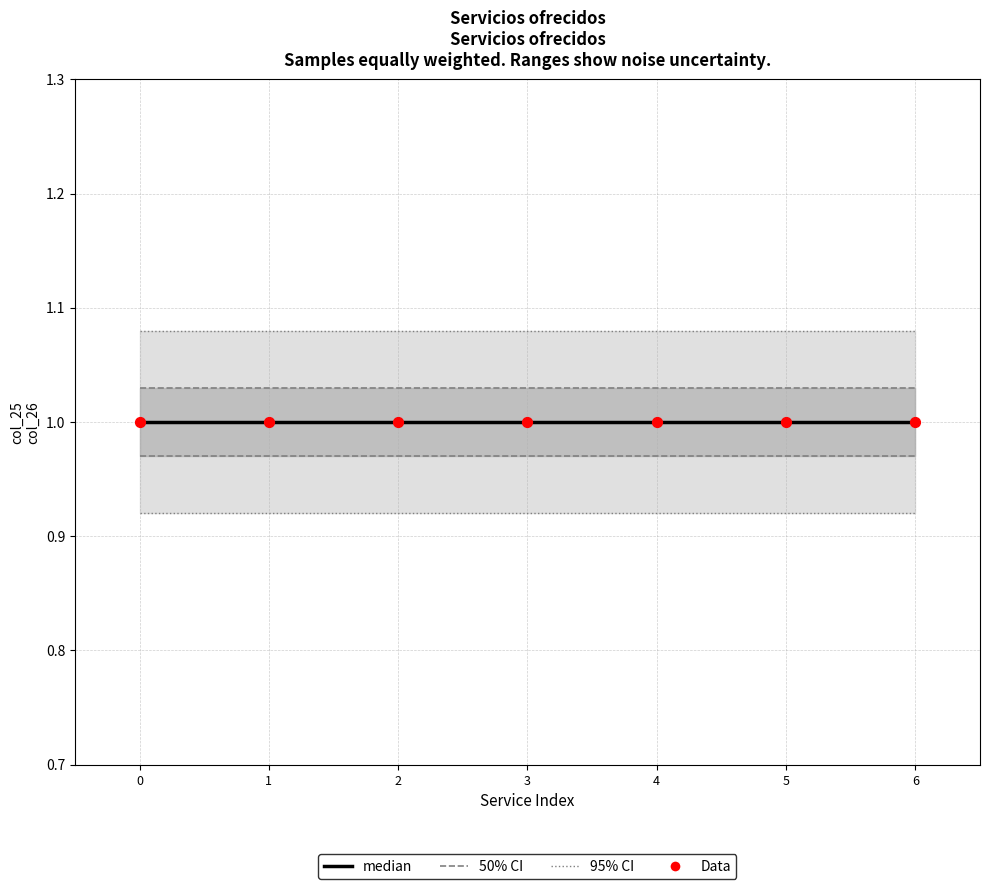

Which series has the widest spread of Y values?

50% CI